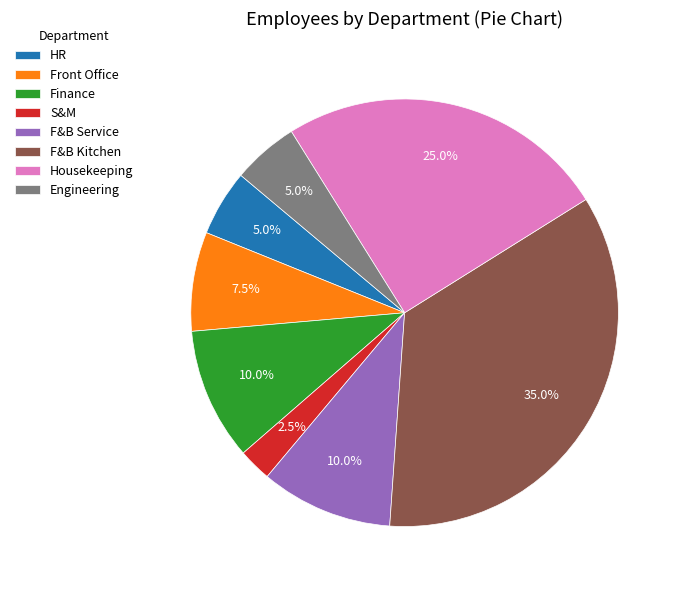

Which has a higher value, Front Office or S&M?

Front Office